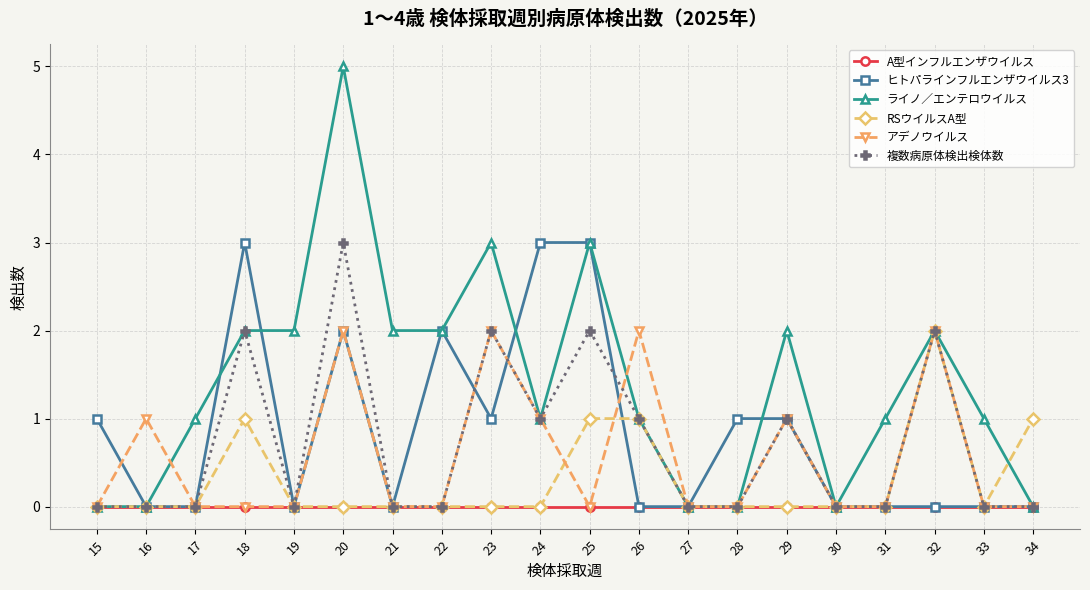

Reading right to left, list all the values displayed in this chart.

A型インフルエンザウイルス: 0	0	0	0	0	0	0	0	0	0	0	0	0	0	0	0	0	0	0	0
ヒトパラインフルエンザウイルス3: 0	0	0	0	0	1	1	0	0	3	3	1	2	0	2	0	3	0	0	1
ライノ／エンテロウイルス: 0	1	2	1	0	2	0	0	1	3	1	3	2	2	5	2	2	1	0	0
RSウイルスA型: 1	0	2	0	0	0	0	0	1	1	0	0	0	0	0	0	1	0	0	0
アデノウイルス: 0	0	2	0	0	1	0	0	2	0	1	2	0	0	2	0	0	0	1	0
複数病原体検出検体数: 0	0	2	0	0	1	0	0	1	2	1	2	0	0	3	0	2	0	0	0